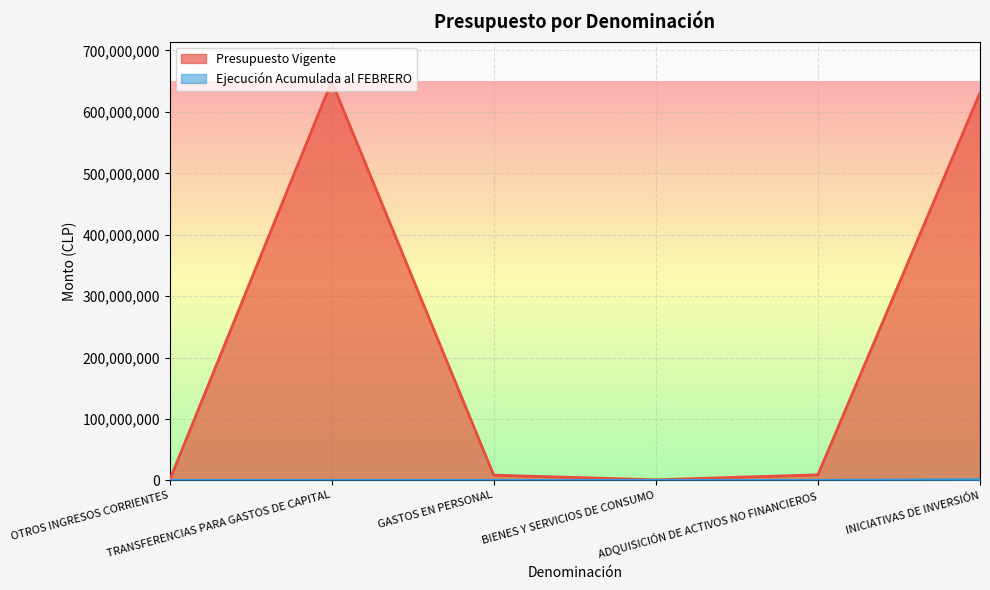

The Presupuesto Vigente series shows 631125682 at INICIATIVAS DE INVERSIÓN. True or false?

True